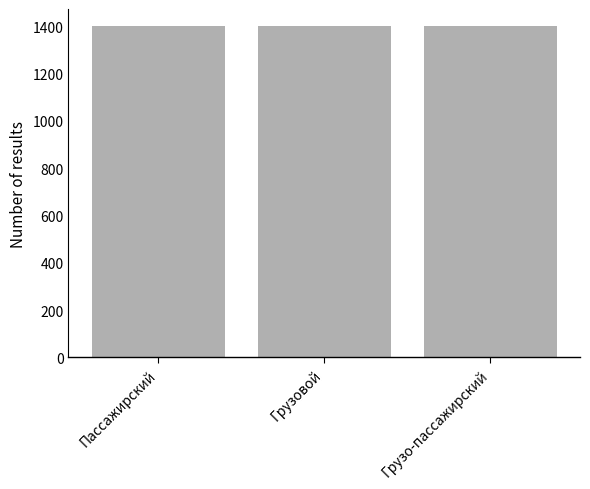

Approximately how many times larger is the value at Грузовой compared to Грузо-пассажирский?

1.0